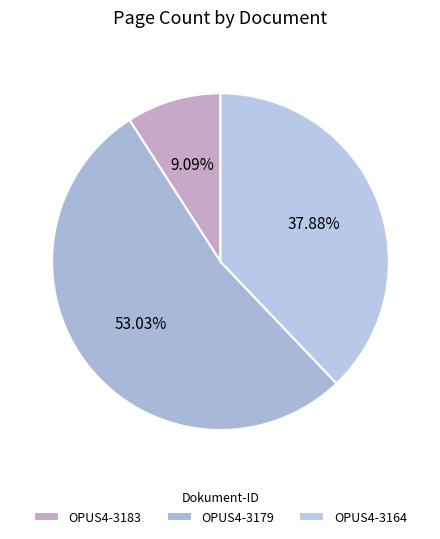

How many segments does this pie chart have?

3